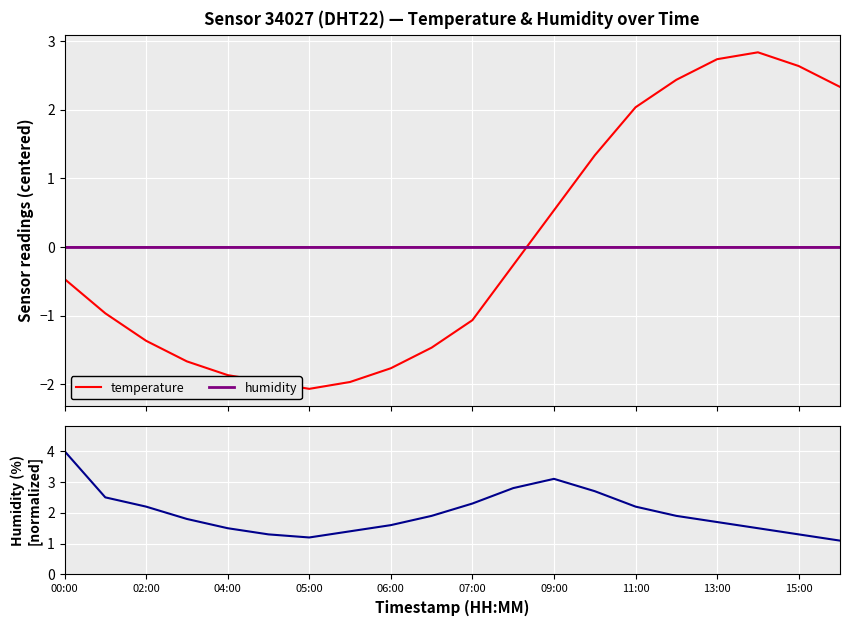

After their last crossing, which series has the higher values: humidity or temperature?

temperature